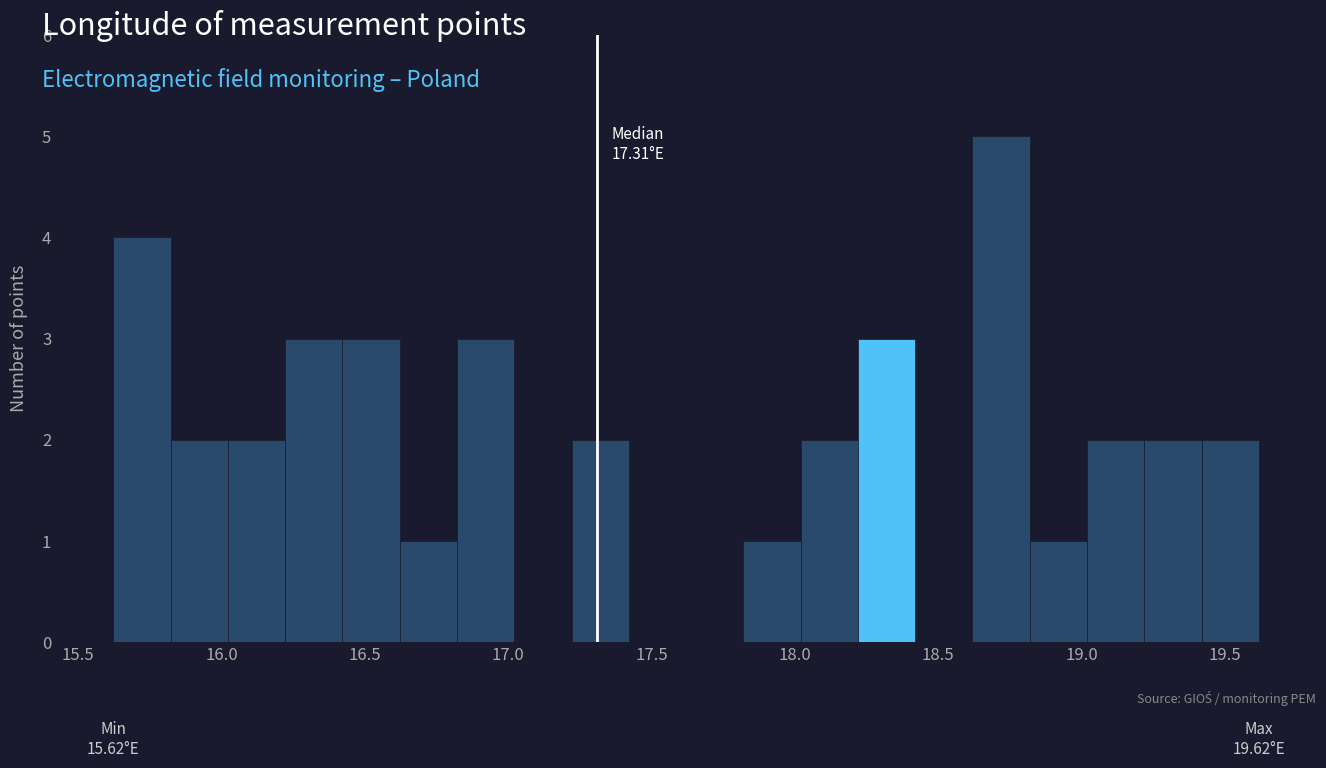

Read against the x-axis, roughly where is the centre of the tallest bar?

18.70